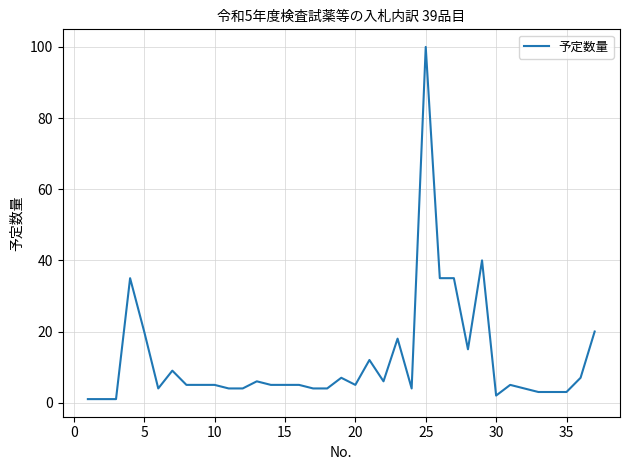

What is the average value?

12